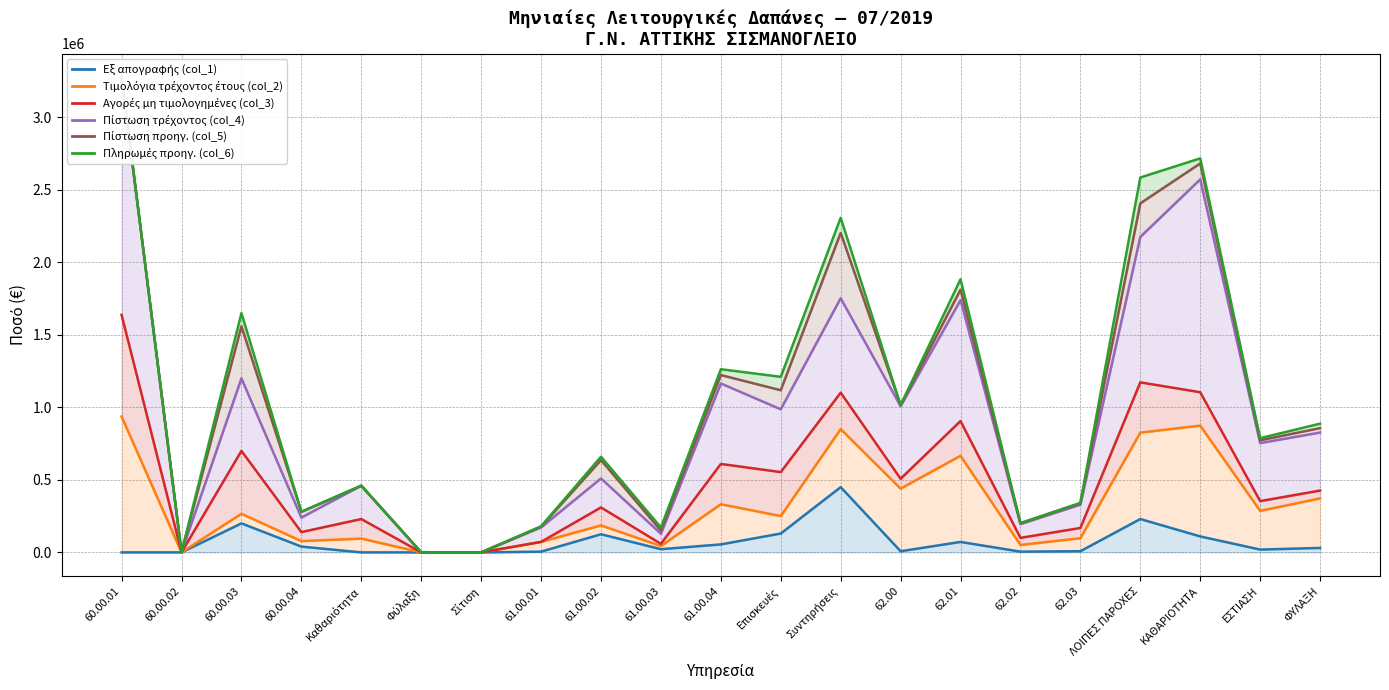

Is the value of Εξ απογραφής (col_1) at 62.01 greater than the value of Πίστωση προηγ. (col_5) at 62.03?

No